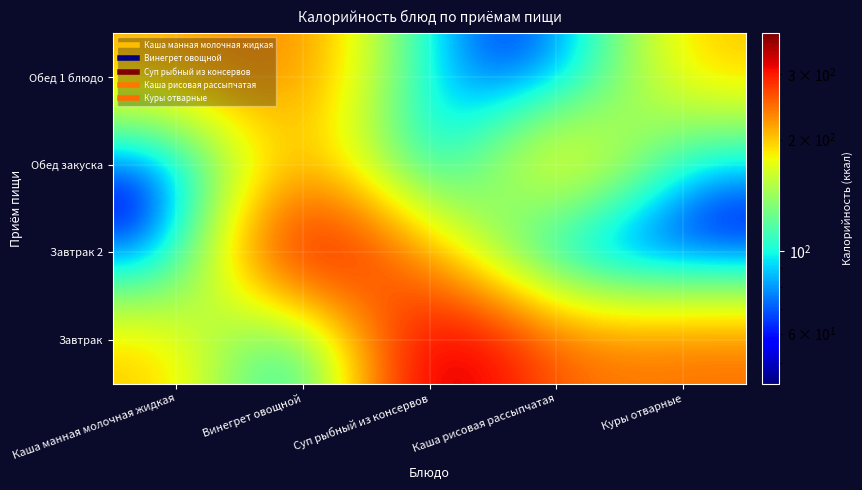

At which category is the sum across all series the highest?

Винегрет овощной